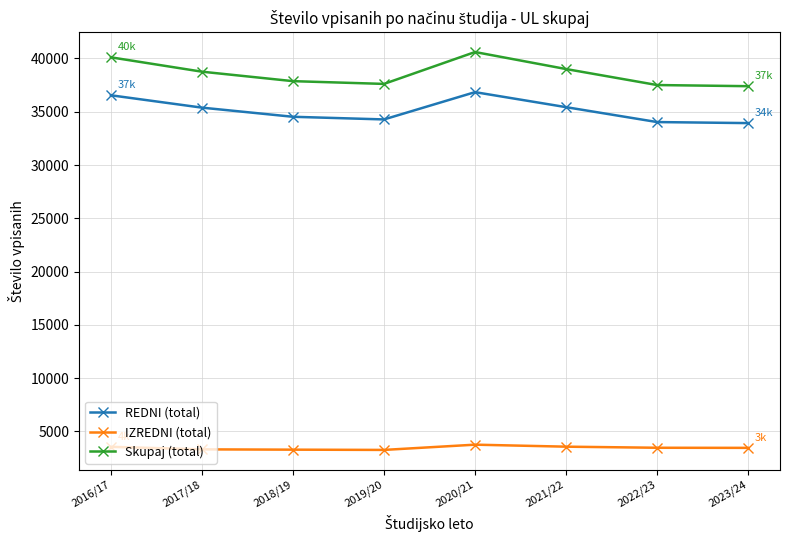

Which series has the largest total across all categories?

Skupaj (total)